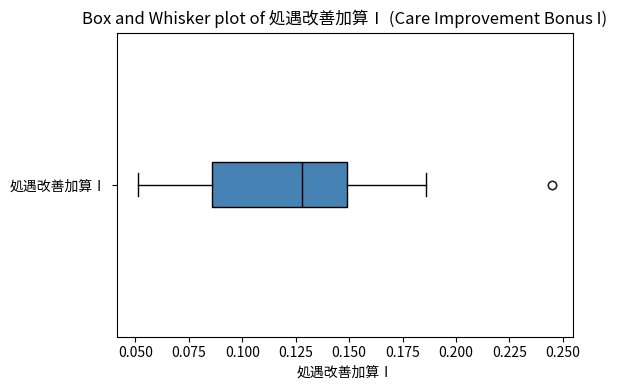

Read this box plot against the x-axis: the position of the median line, the range covered by the box, and the ends of both whiskers. The values are not printed on the chart, so give them approximately, as read against the axis.

median 0.130, box 0.085 to 0.150, whiskers 0.050 to 0.185